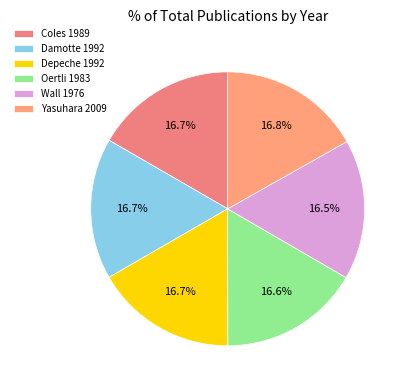

To the nearest percent, what percentage of the pie is Oertli 1983?

17%